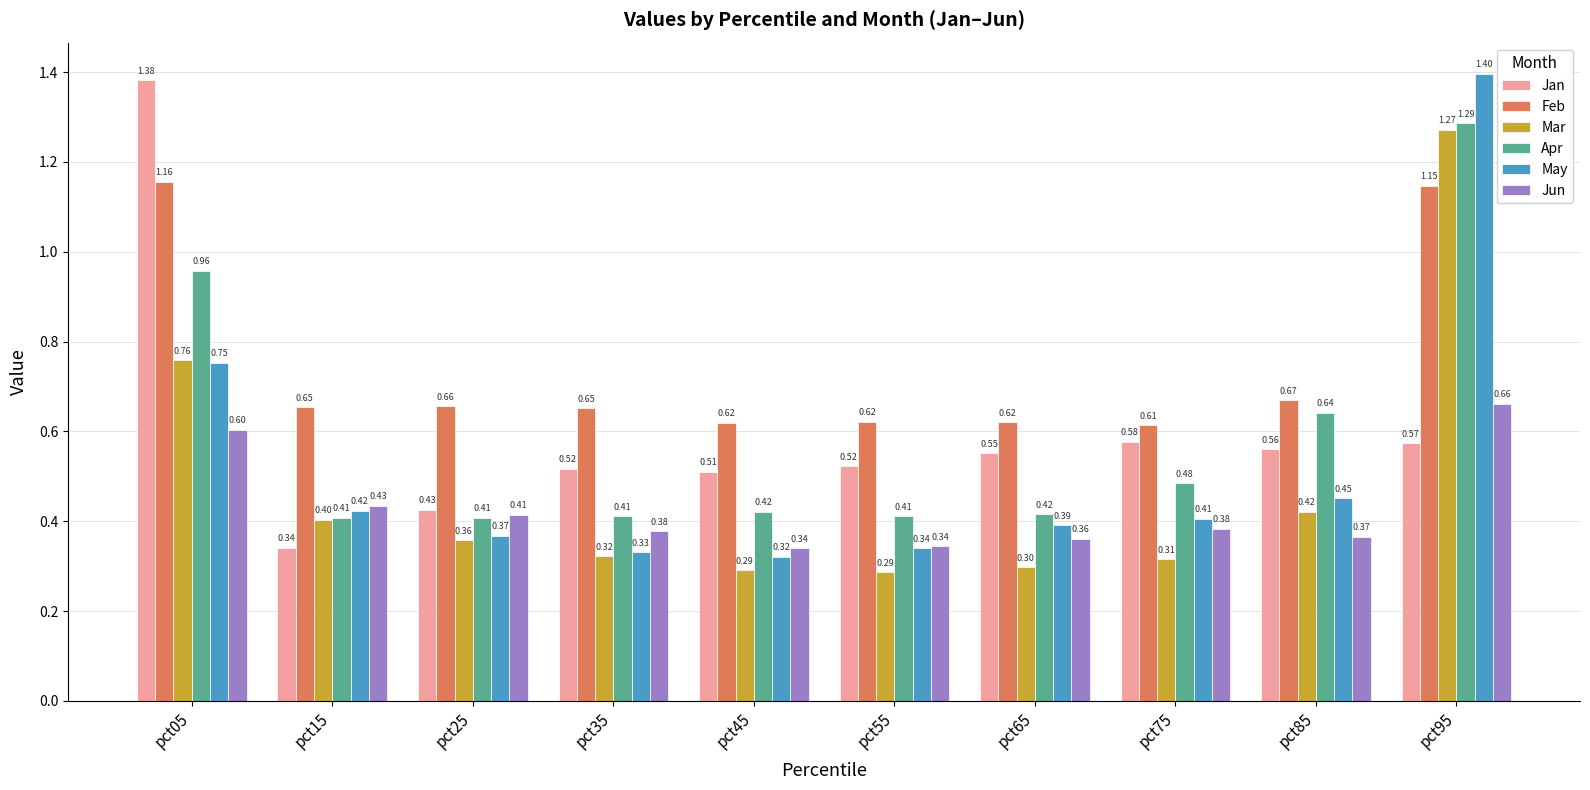

Which series has the largest total across all categories?

Feb